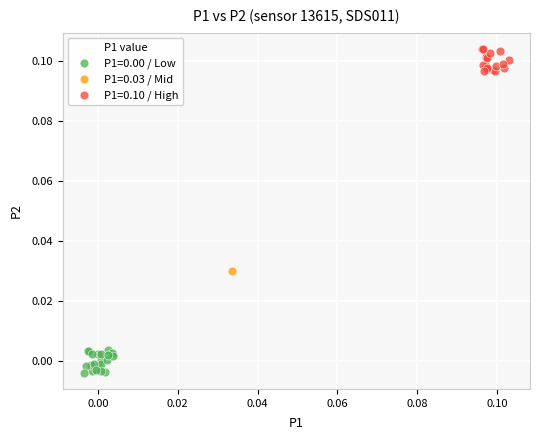

What are all the series names shown in the legend?

P1=0.00 / Low, P1=0.03 / Mid, P1=0.10 / High